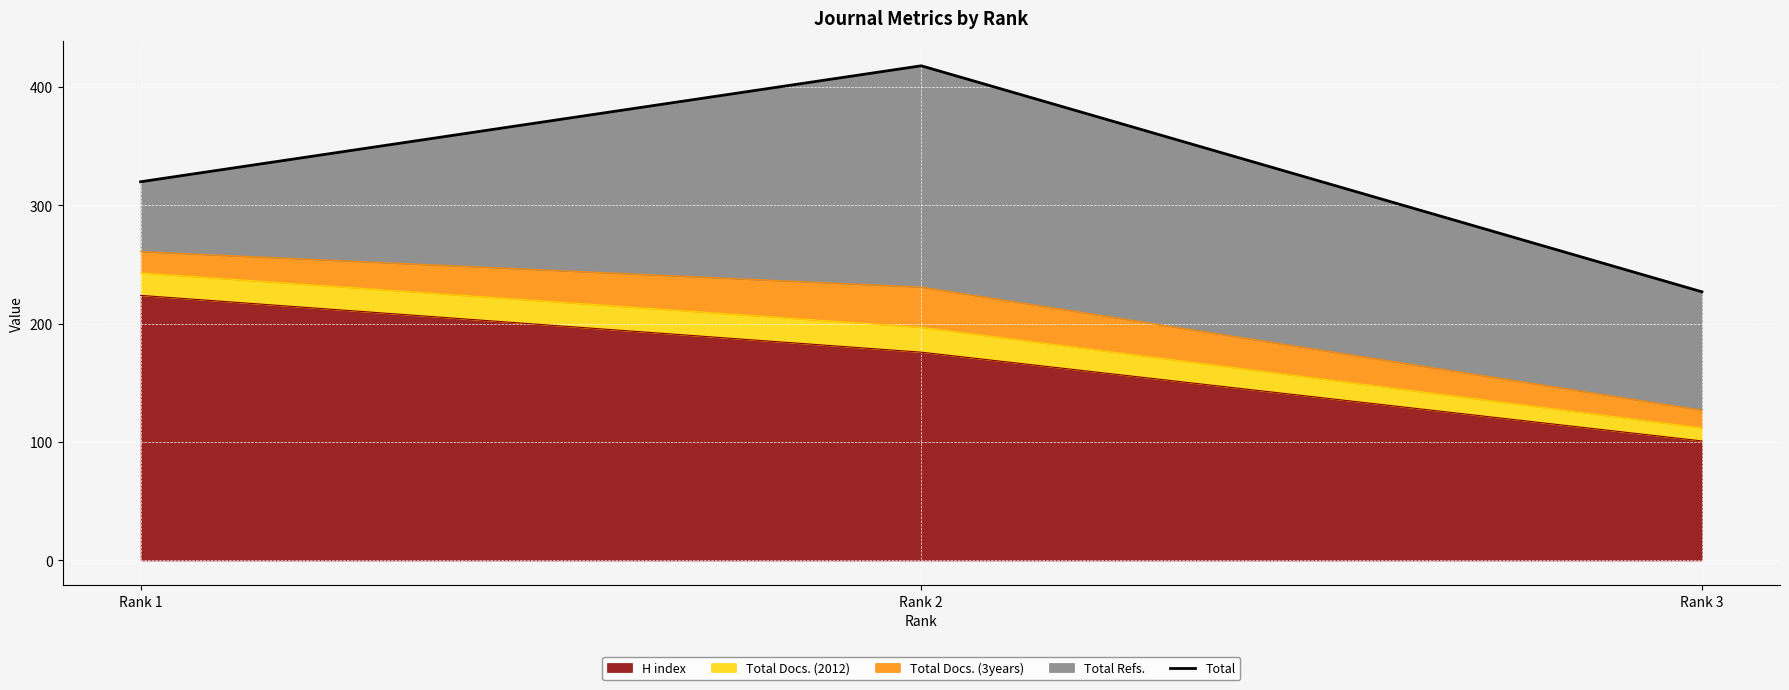

What is the value of the 2nd point from the left?

418